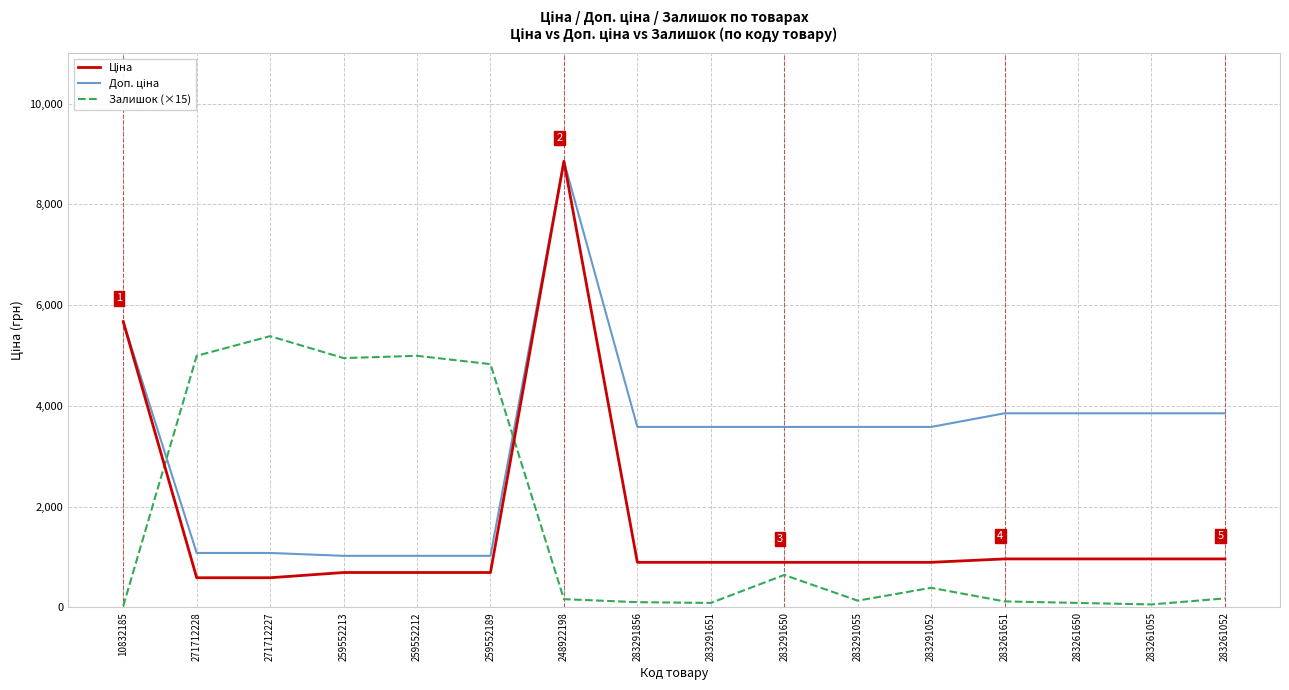

What is the difference between the highest and lowest values at 271712228?

4405.1